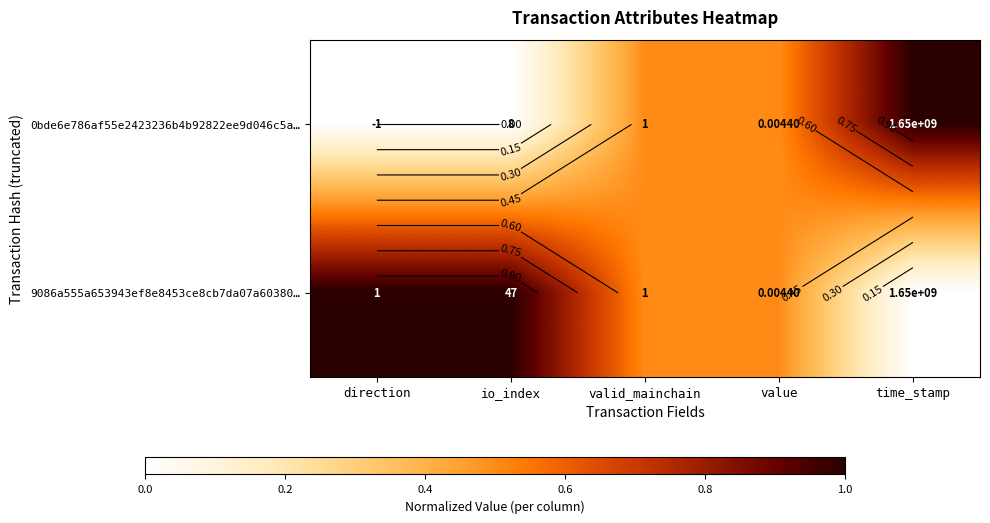

The value of 0bde6e786af55e2423236b4b92822ee9d046c5a… at direction is 0.6. True or false?

False